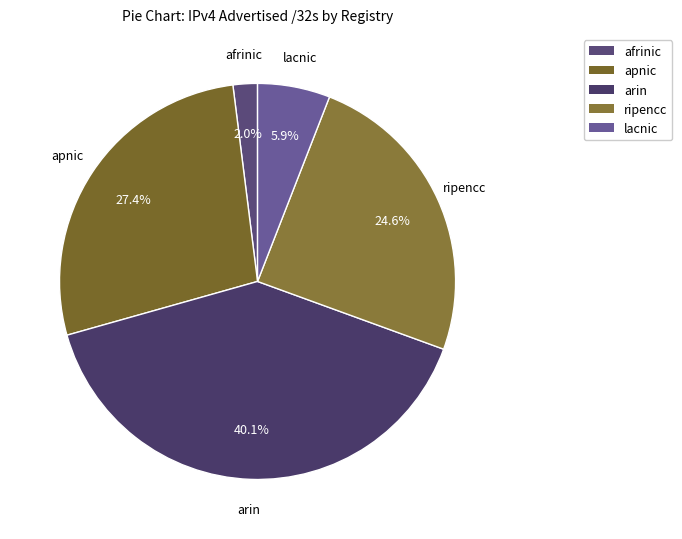

How many segments does this pie chart have?

5